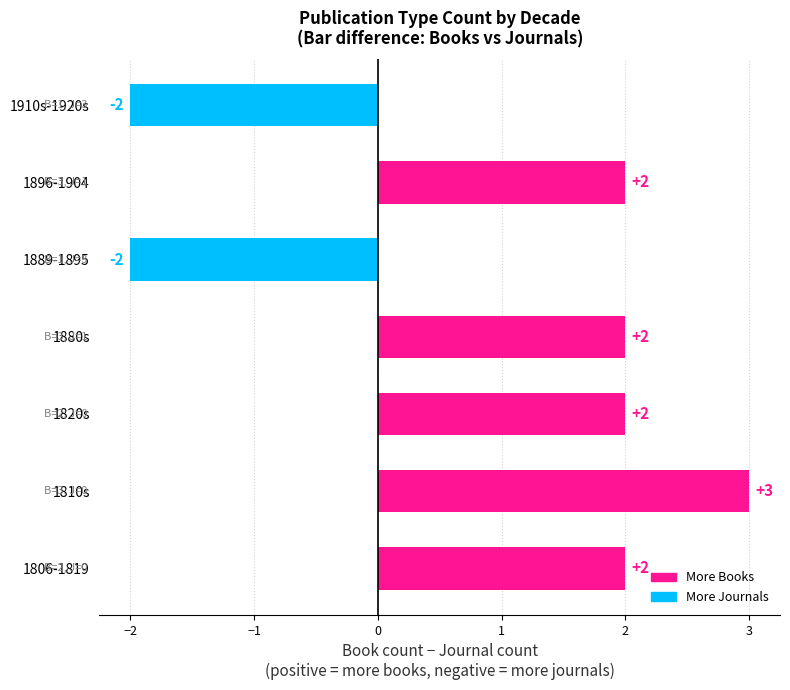

How many negative values are there?

2